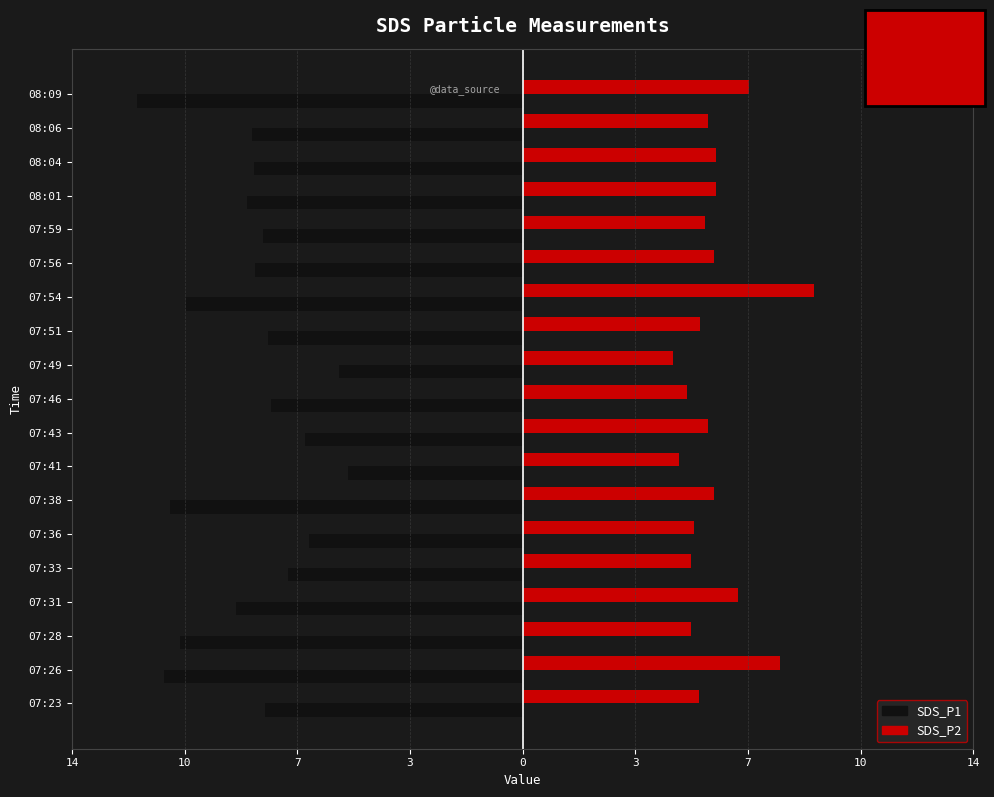

What is the sum of all SDS_P1 values?

-160.2